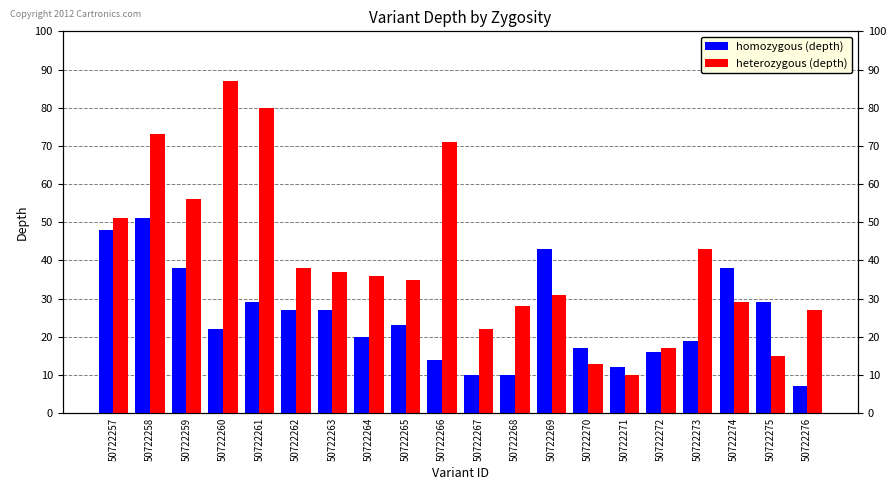

Where is heterozygous (depth) nearest to the value 48?

50722257